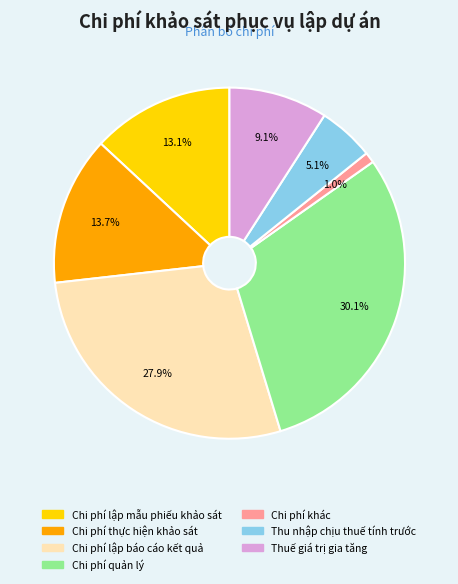

Is there any slice that represents more than half of the pie?

No